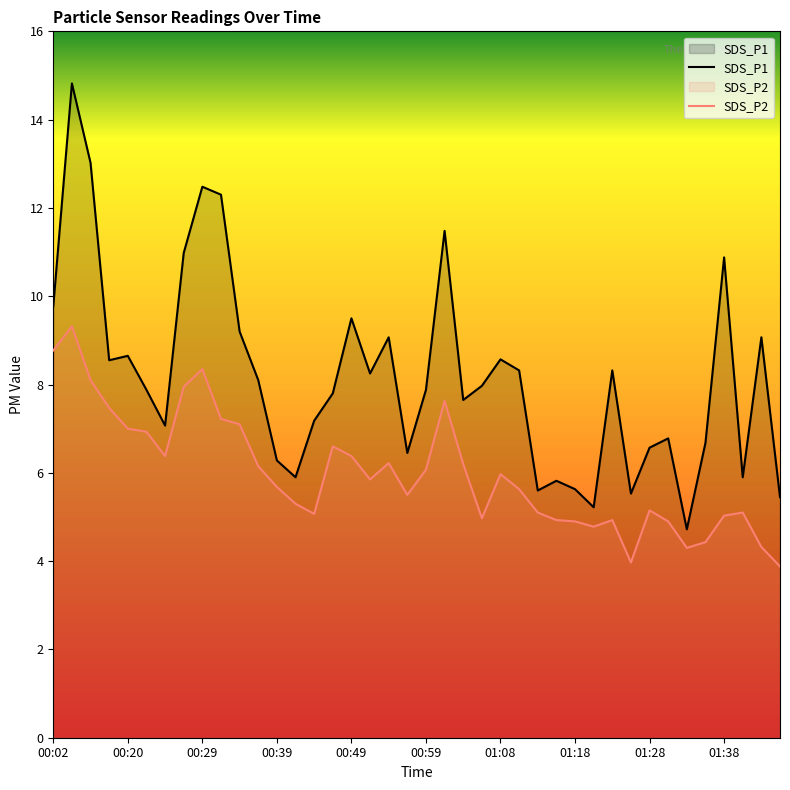

Does the chart have visible grid lines?

No